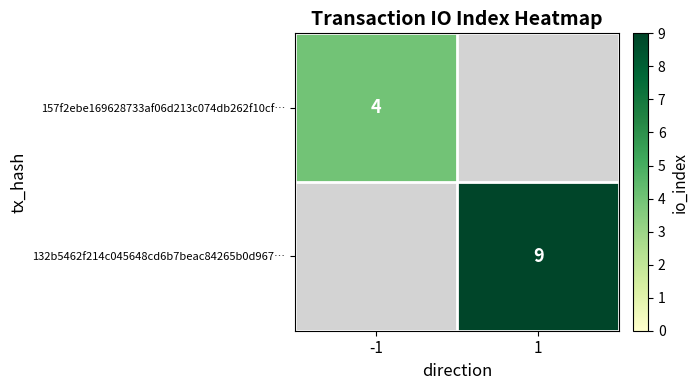

How many distinct data groups are displayed?

2